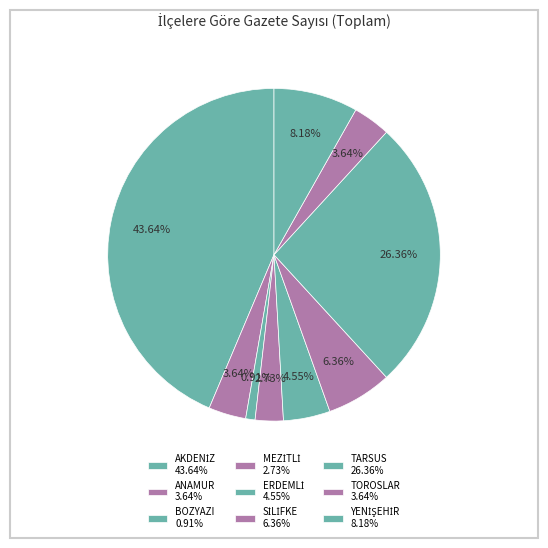

How many slices are in this pie chart?

9